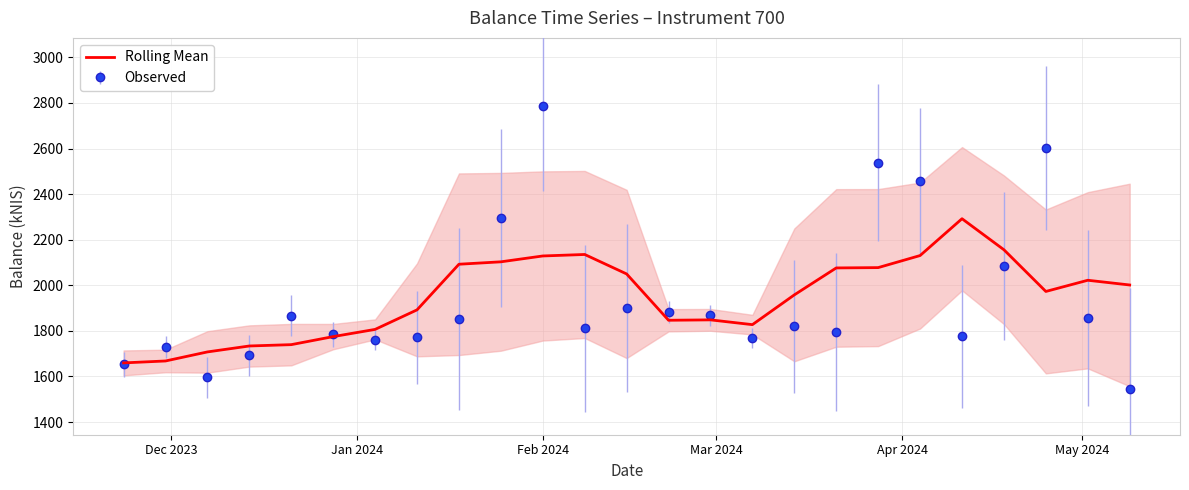

What is the lowest value of the Rolling Mean series?

1659.6